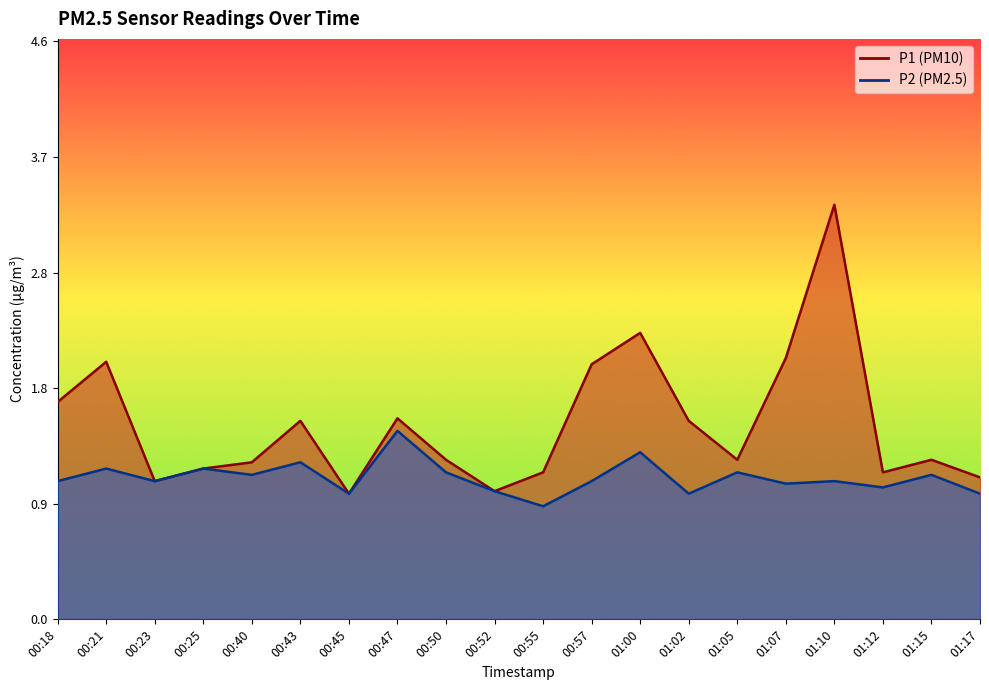

What is the sum of the P2 values at 01:00 and 01:10?

2.4